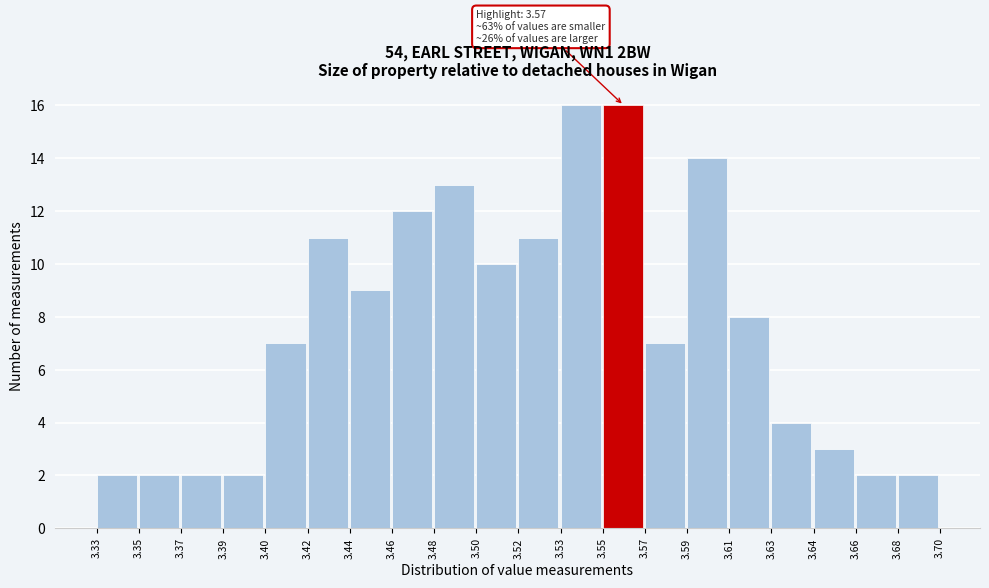

Reading left to right, transcribe all the data shown in this chart.

3.33=2	3.35=2	3.37=2	3.39=2	3.40=7	3.42=11	3.44=9	3.46=12	3.48=13	3.50=10	3.52=11	3.53=16	3.55=16	3.57=7	3.59=14	3.61=8	3.63=4	3.64=3	3.66=2	3.68=2